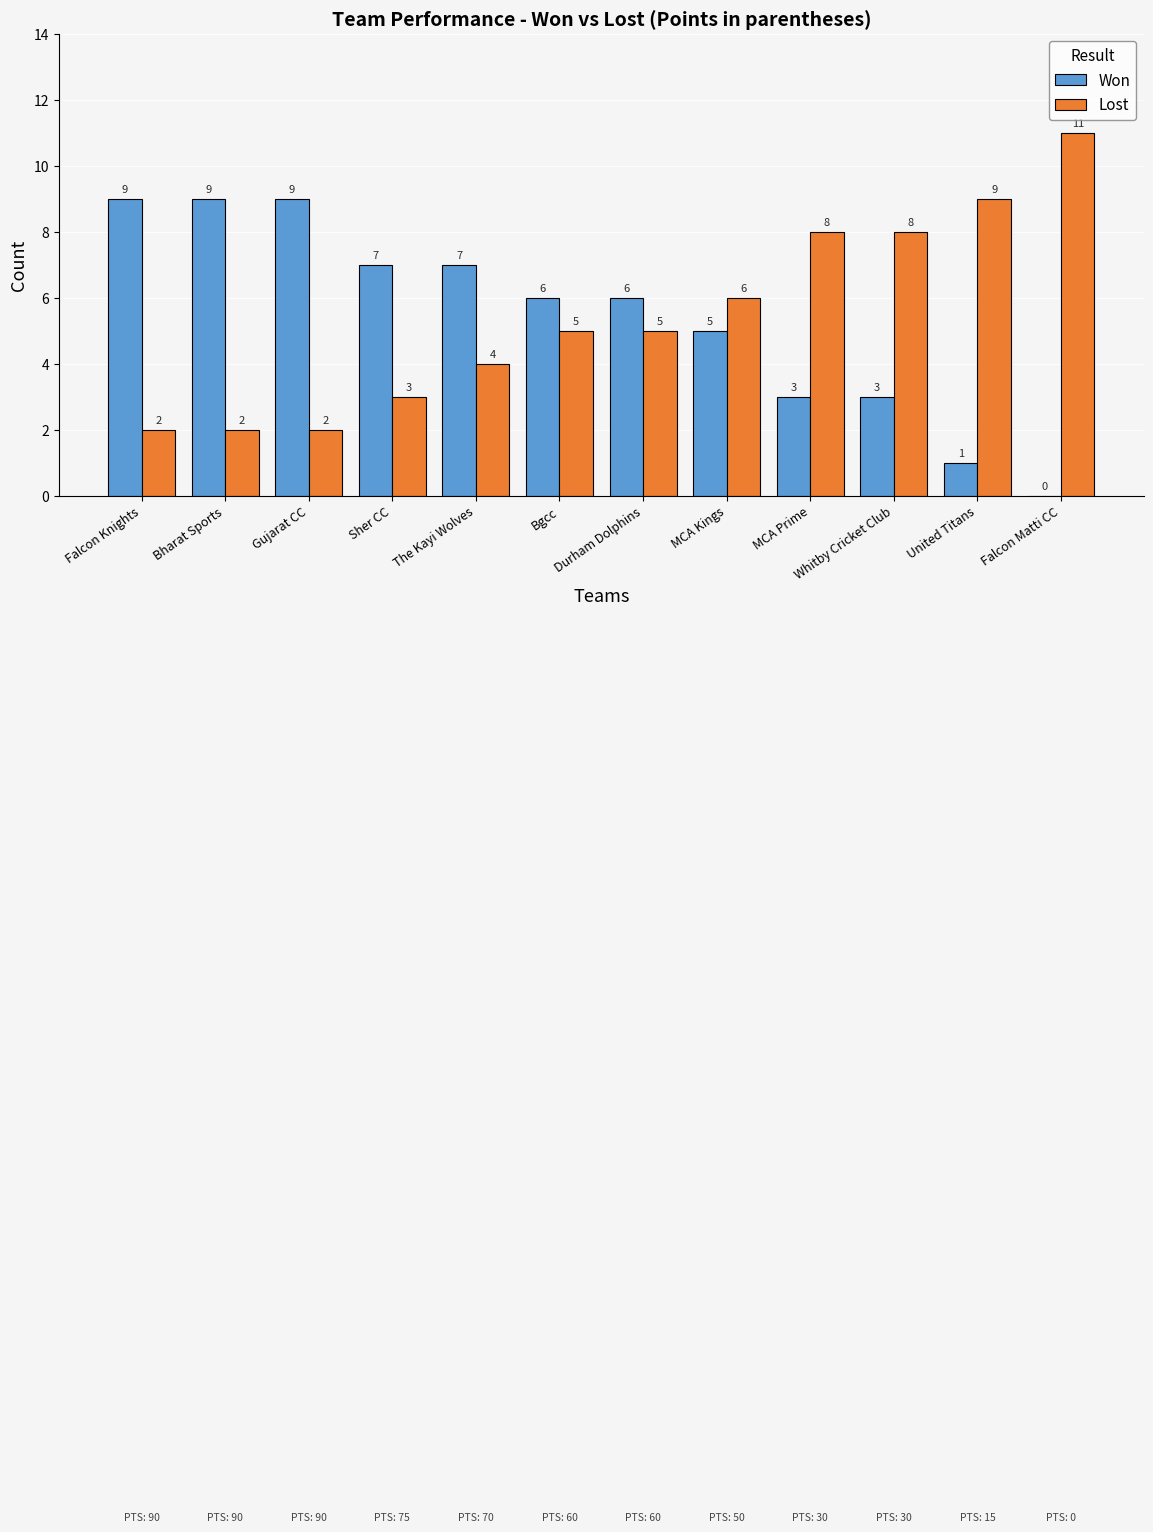

How many Won values are between 3 and 9?

10